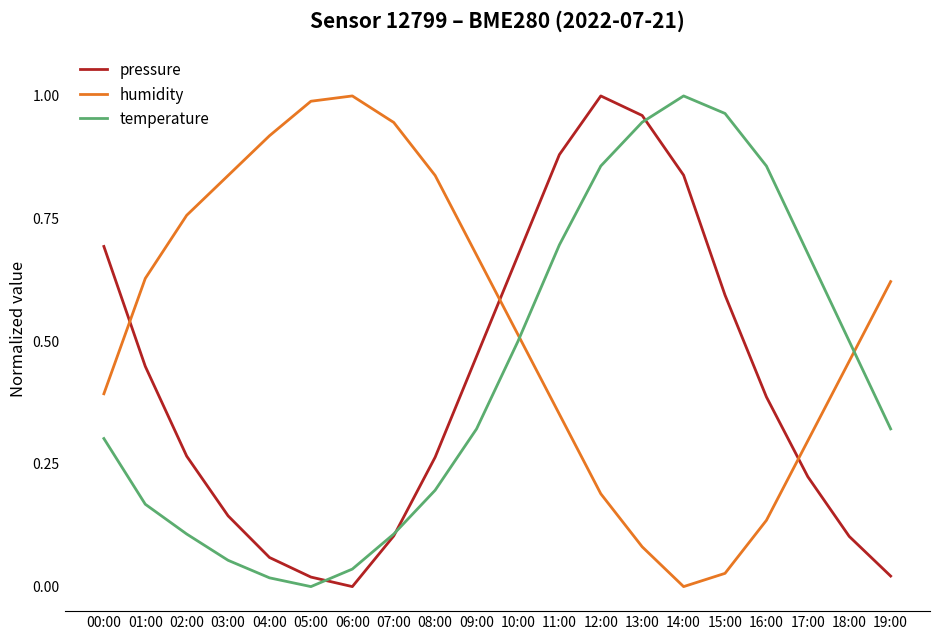

The humidity series shows 1.2 at 08:00. True or false?

False